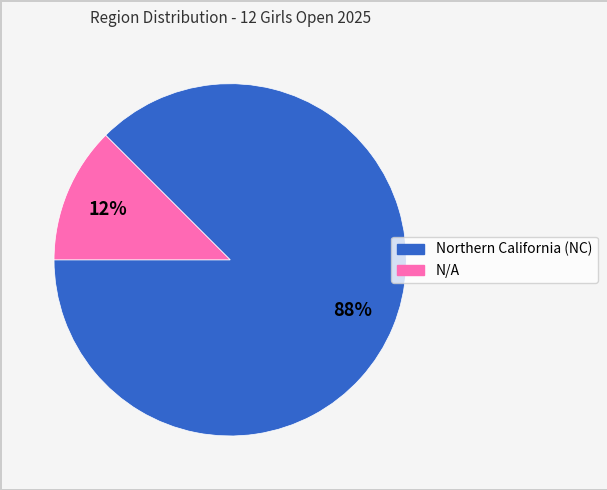

Which has a higher value, Northern California (NC) or N/A?

Northern California (NC)